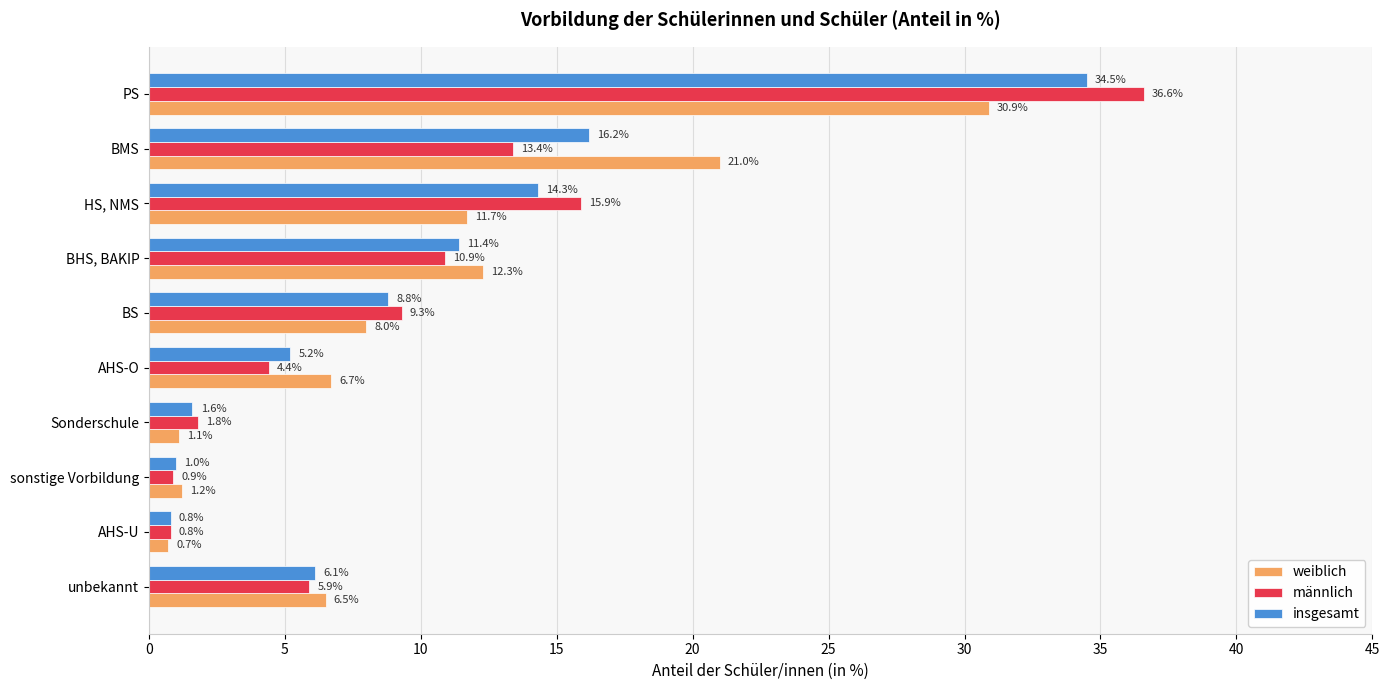

Which series has the largest range (max minus min)?

männlich